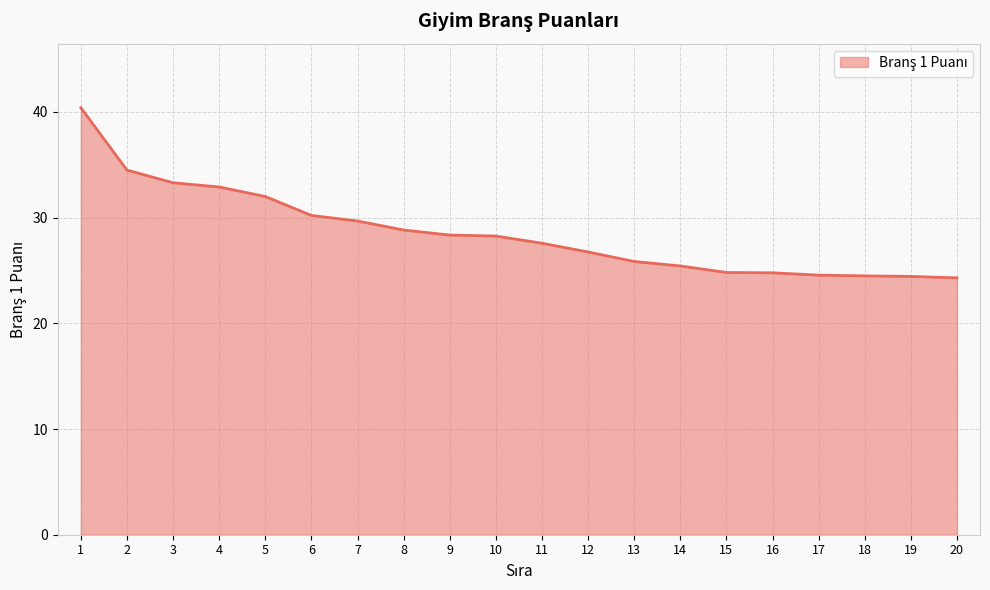

Which has a higher value, 18 or 12?

12